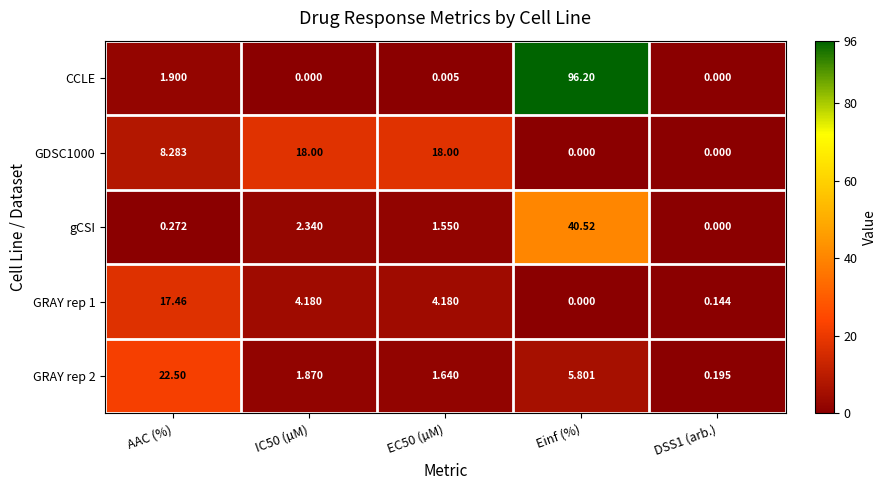

How many series are shown in this chart?

5